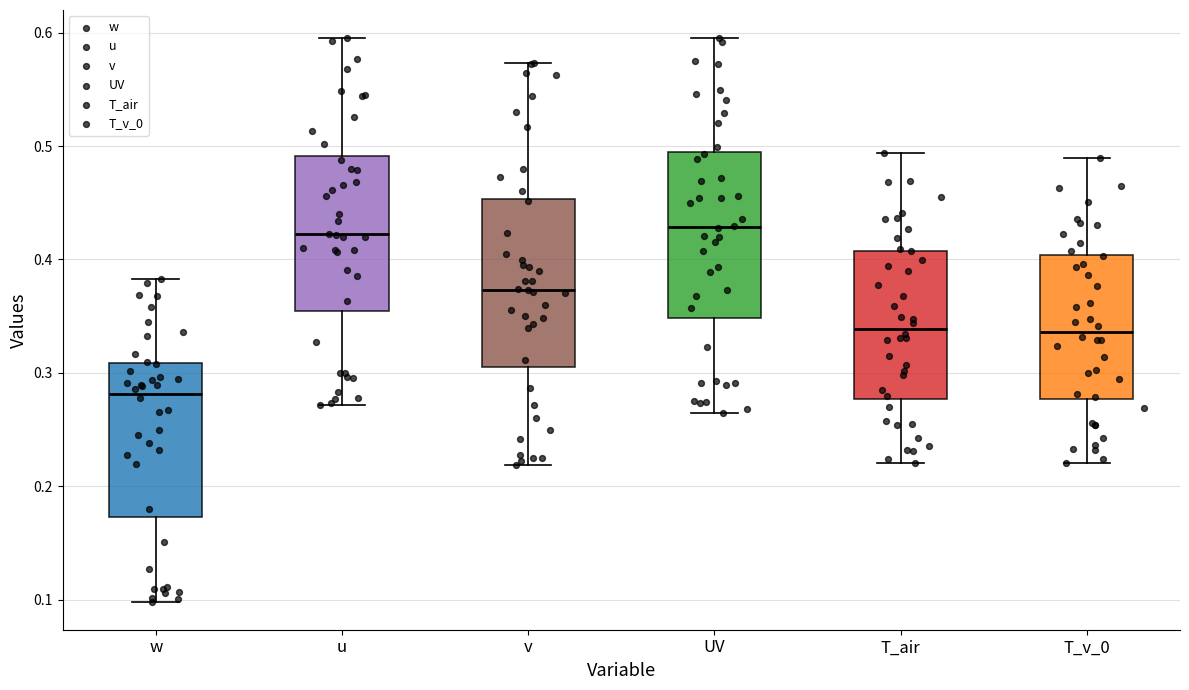

Reading left to right, read every box against the y-axis: the position of its median line, the range the box covers, and the ends of its whiskers. The values are not printed on the chart, so give them approximately, as read against the axis.

w: median 0.28, box 0.17 to 0.31, whiskers 0.10 to 0.38
u: median 0.42, box 0.35 to 0.49, whiskers 0.27 to 0.59
v: median 0.37, box 0.30 to 0.45, whiskers 0.22 to 0.57
UV: median 0.43, box 0.35 to 0.49, whiskers 0.26 to 0.60
T_air: median 0.34, box 0.28 to 0.41, whiskers 0.22 to 0.49
T_v_0: median 0.34, box 0.28 to 0.40, whiskers 0.22 to 0.49